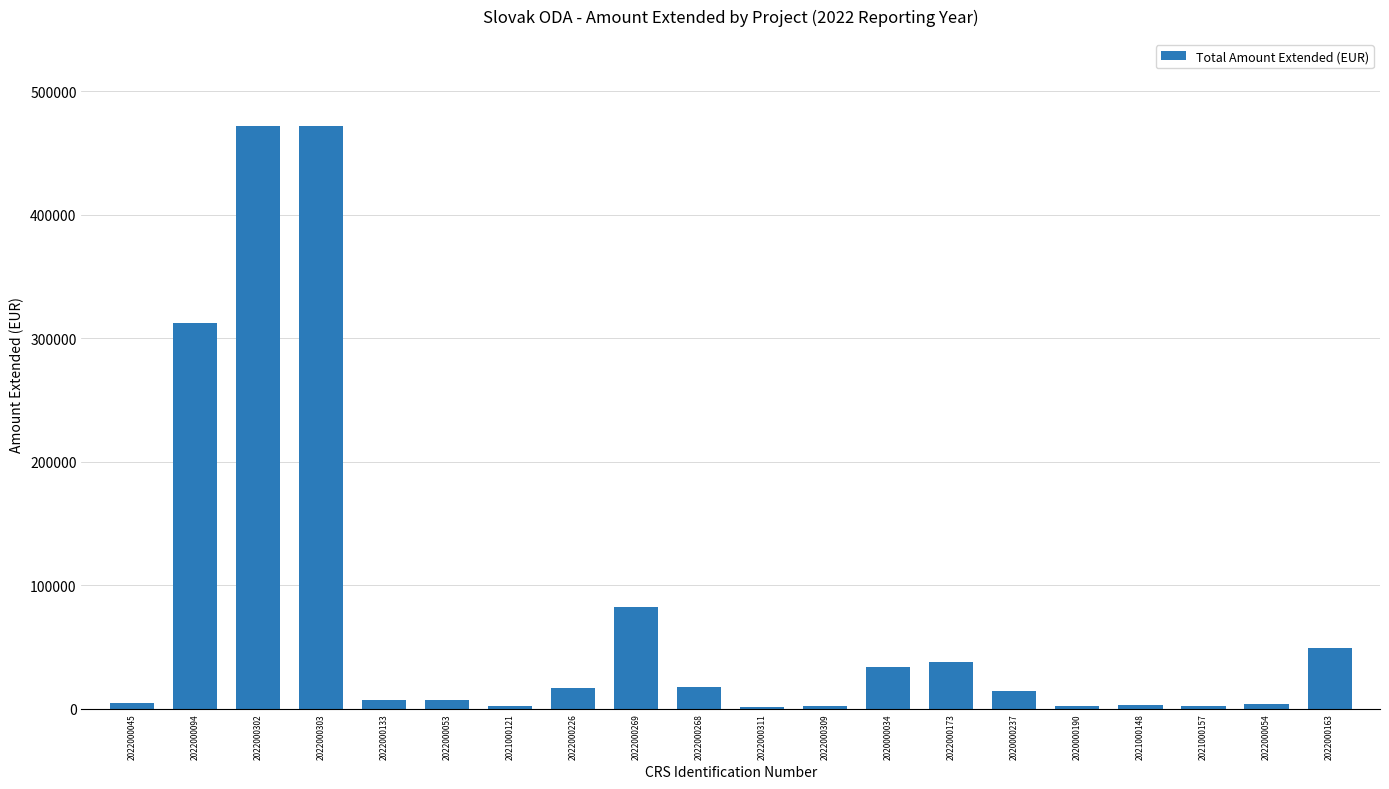

Is it true that the value at 2022000173 is 37500?

True